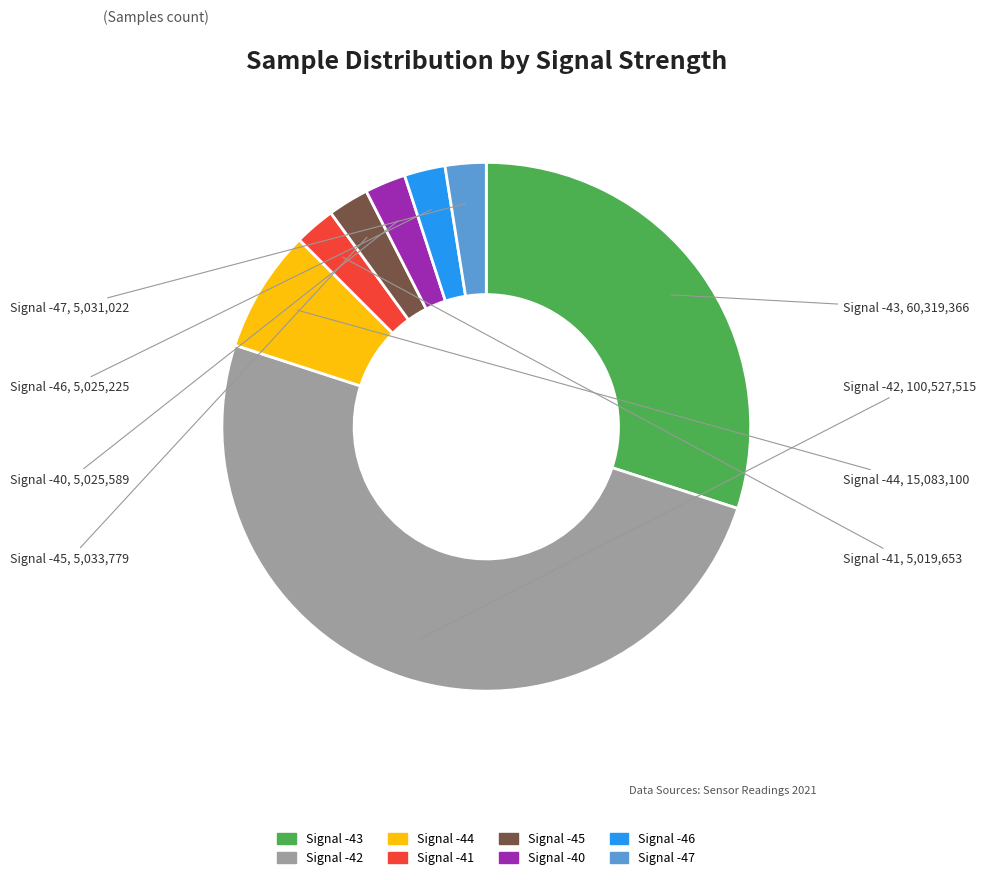

Is Signal -45 the majority of the pie?

No